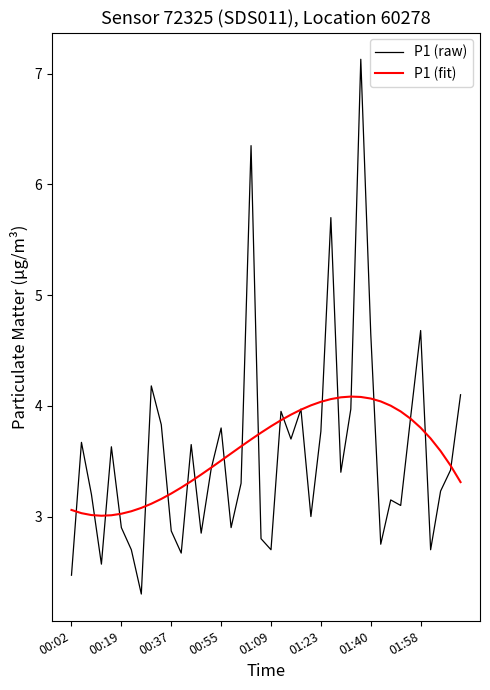

What is the average value of the P1 (fit) series?

3.6